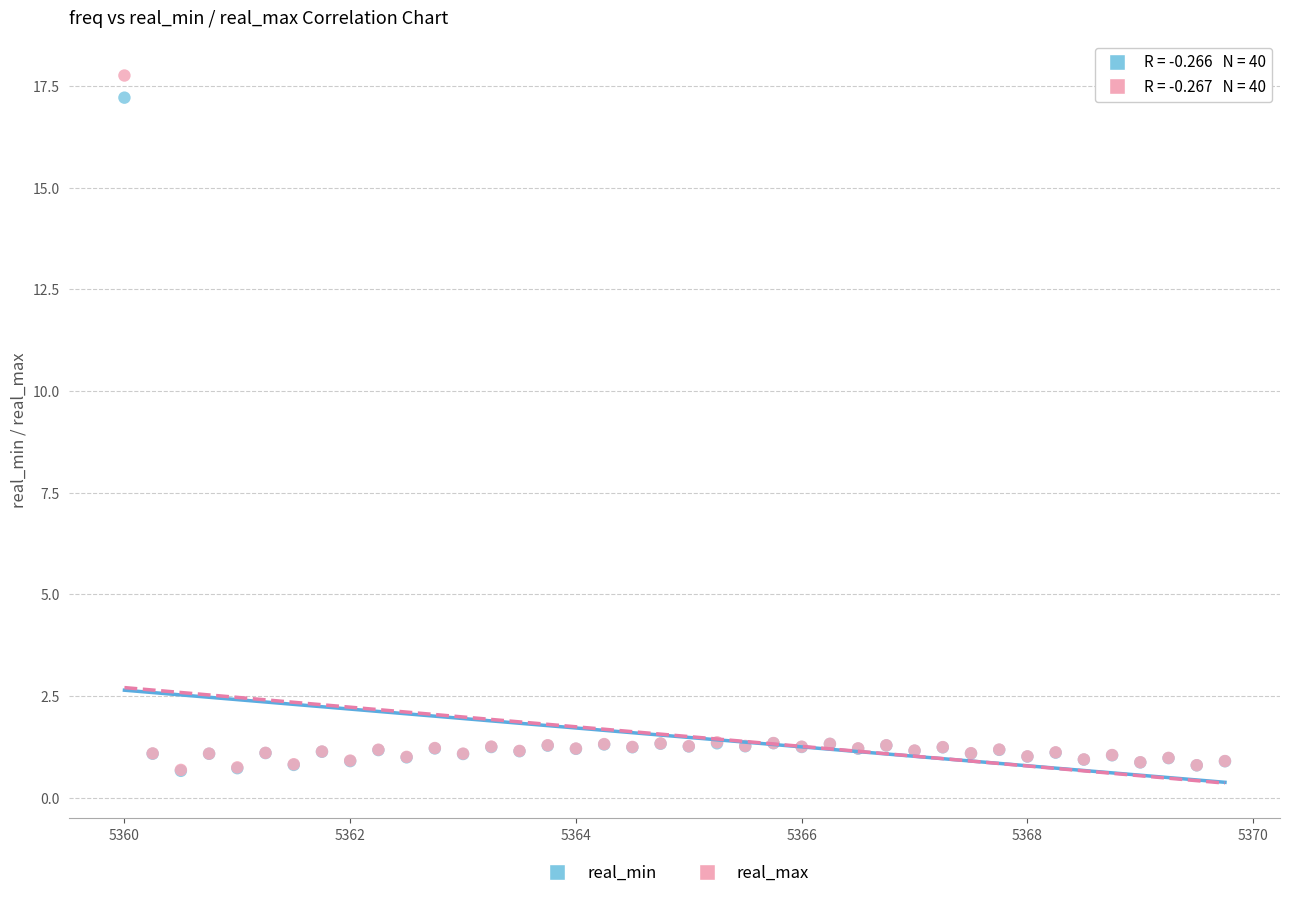

Which series reaches the maximum Y coordinate?

real_max